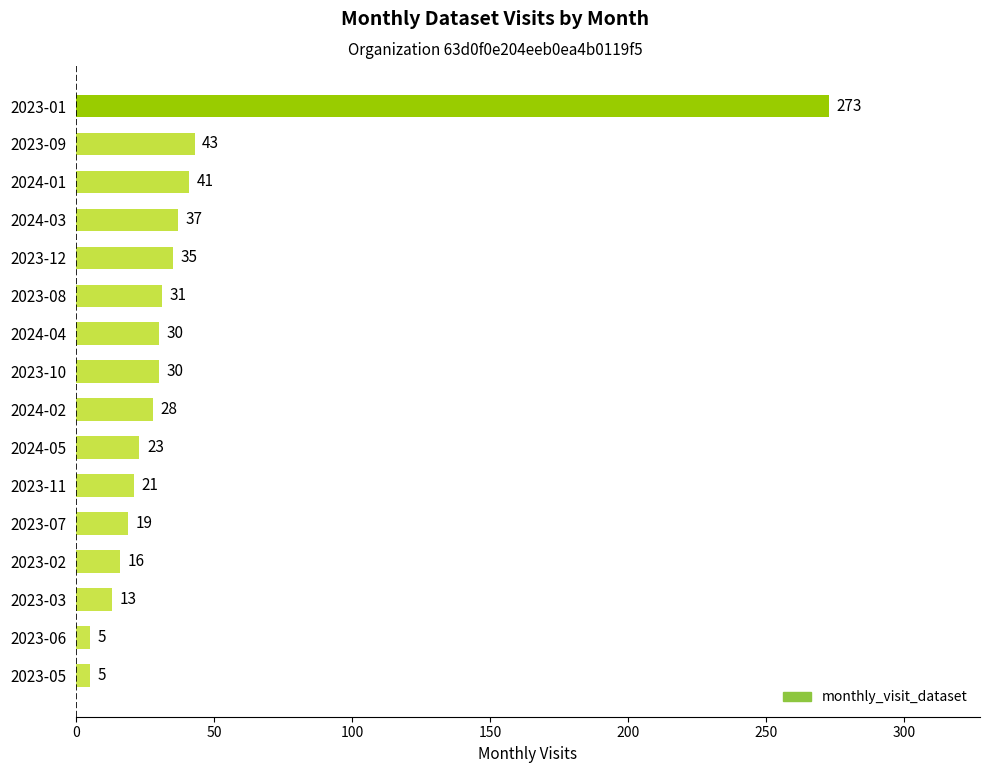

What is the difference between the maximum and minimum values?

268